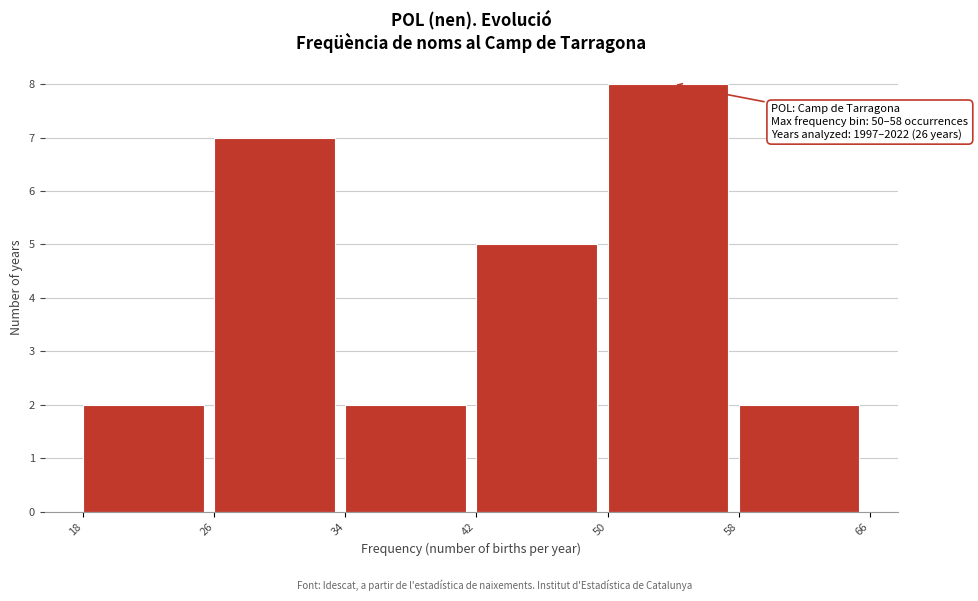

Over which range of the x-axis is the bar tallest?

50 to 58